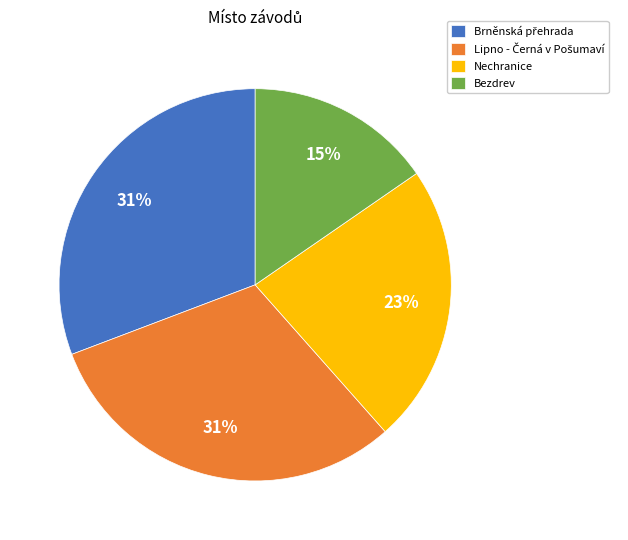

The Bezdrev slice represents 15% of the pie. True or false?

True